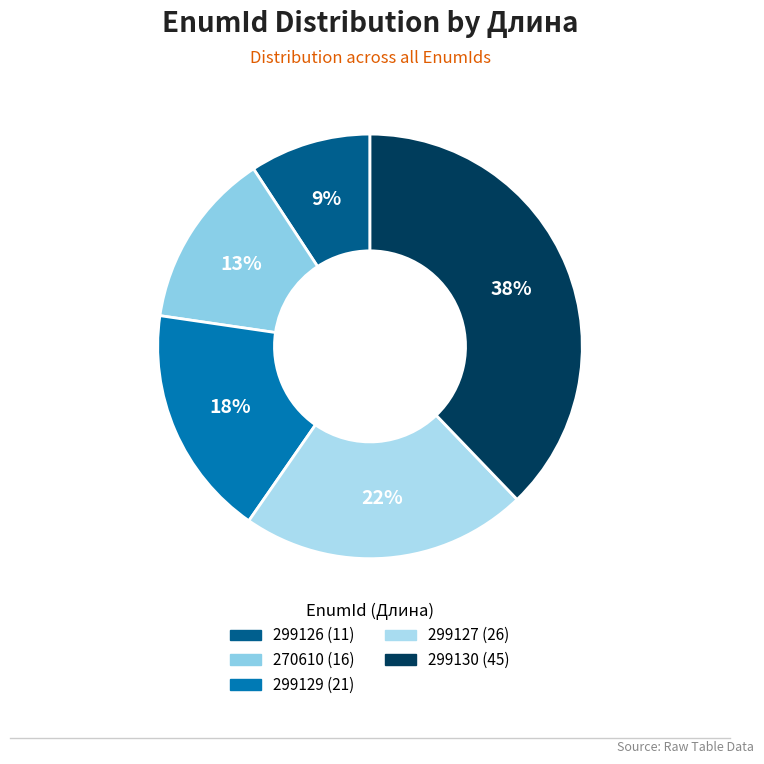

True or false: 270610 accounts for 13% of the total.

True